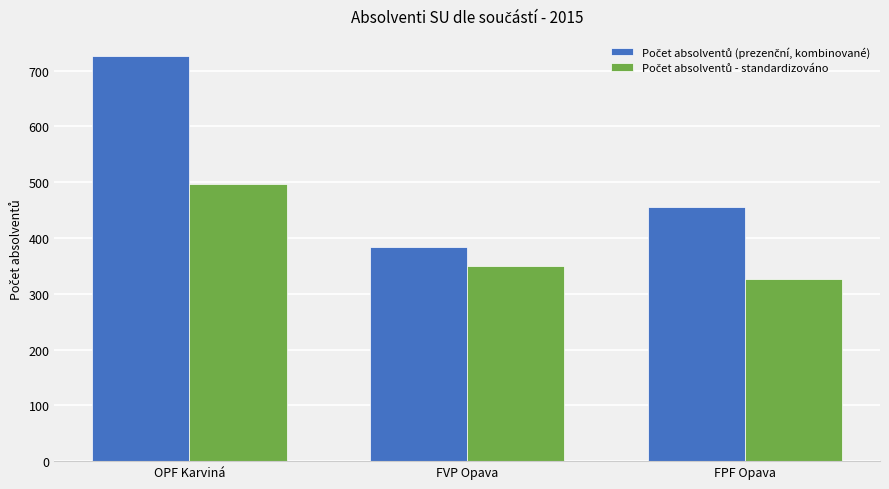

What is the spread (max minus min) of values at FPF Opava?

129